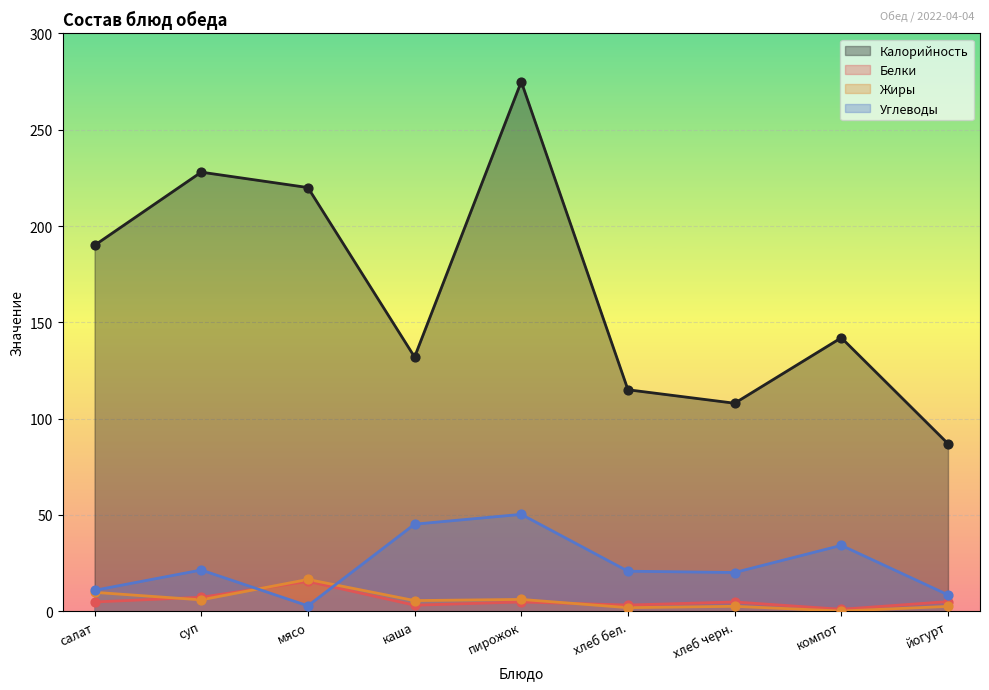

Which series has the widest spread of Y values?

Калорийность